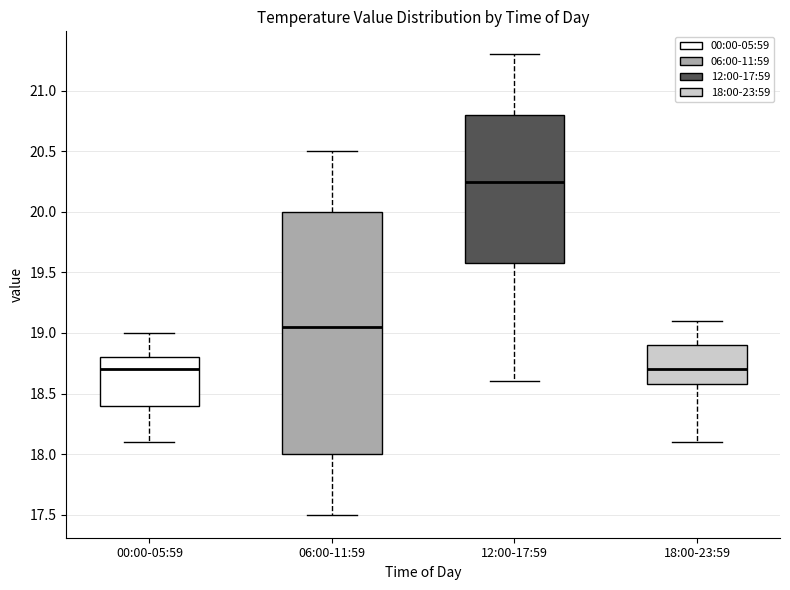

Reading left to right, read every box against the y-axis: the position of its median line, the range the box covers, and the ends of its whiskers. The values are not printed on the chart, so give them approximately, as read against the axis.

00:00-05:59: median 18.70, box 18.40 to 18.80, whiskers 18.10 to 19.00
06:00-11:59: median 19.05, box 18.00 to 20.00, whiskers 17.50 to 20.50
12:00-17:59: median 20.25, box 19.60 to 20.80, whiskers 18.60 to 21.30
18:00-23:59: median 18.70, box 18.60 to 18.90, whiskers 18.10 to 19.10